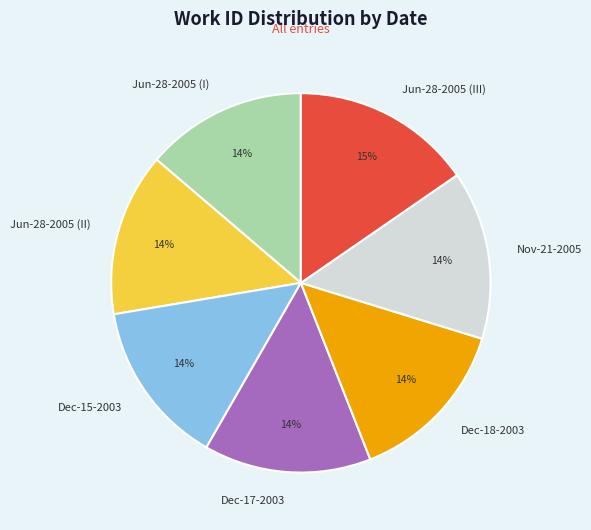

What is the largest slice in the pie chart?

Jun-28-2005 (III)